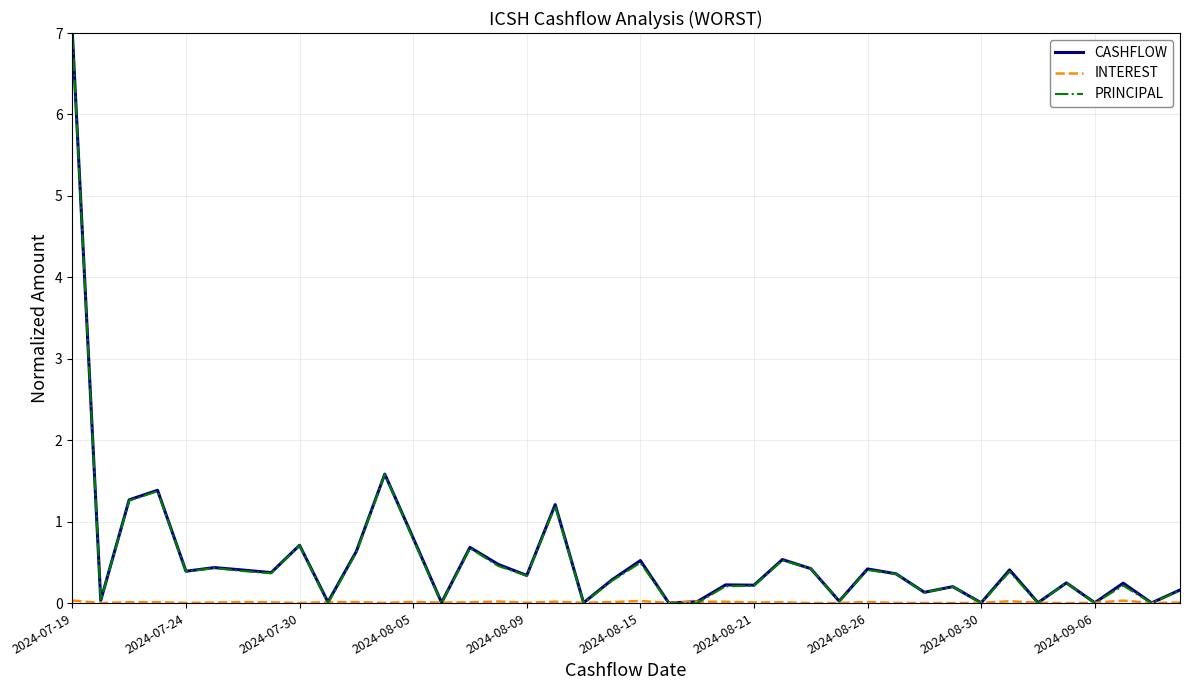

Which series has the widest spread of values?

CASHFLOW